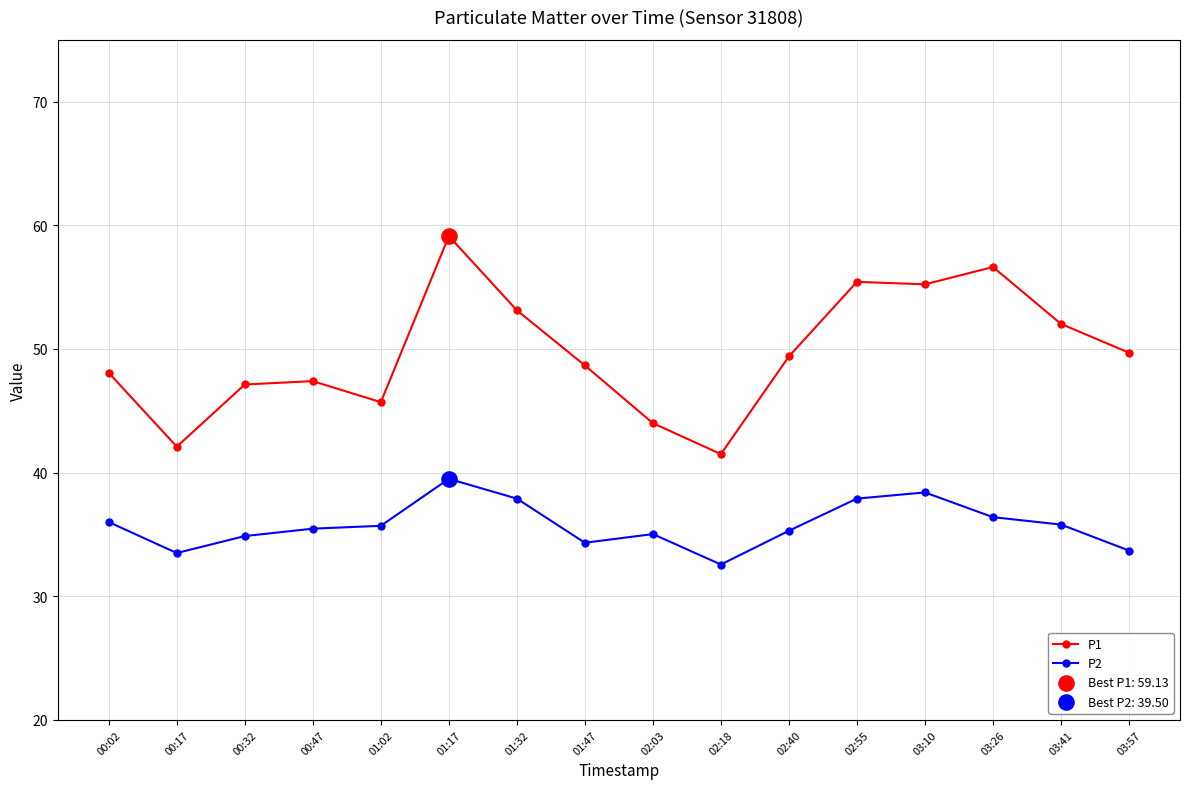

At how many categories does at least one series exceed 34?

16